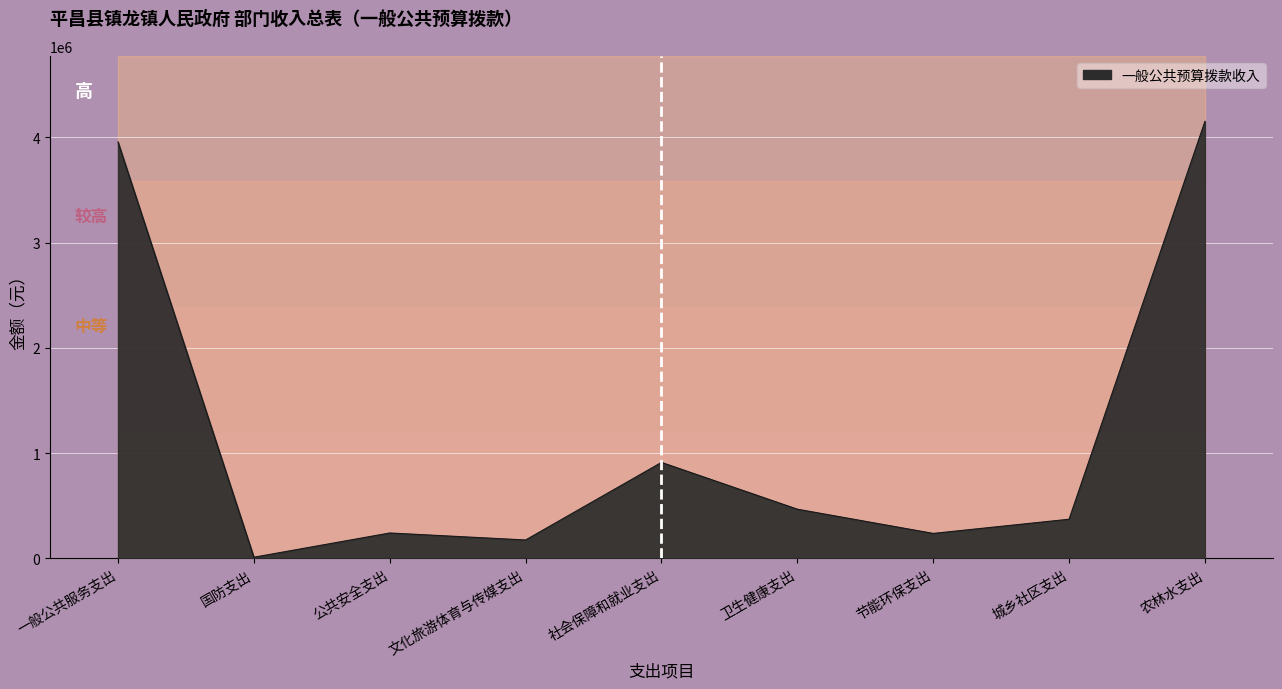

List the labels in order of value, smallest first.

国防支出, 文化旅游体育与传媒支出, 节能环保支出, 公共安全支出, 城乡社区支出, 卫生健康支出, 社会保障和就业支出, 一般公共服务支出, 农林水支出